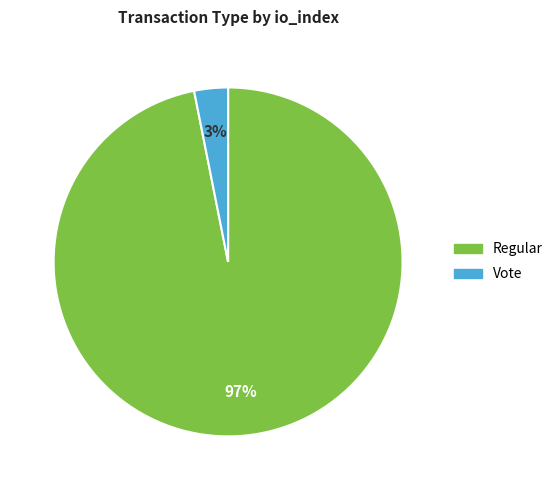

The Vote slice represents 3% of the pie. True or false?

True